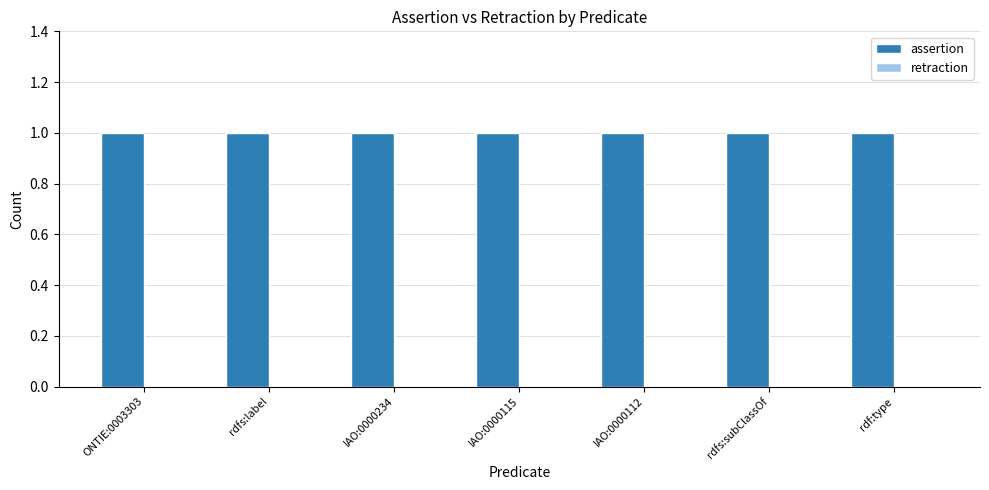

At which category does the chart reach its minimum across all series?

ONTIE:0003303